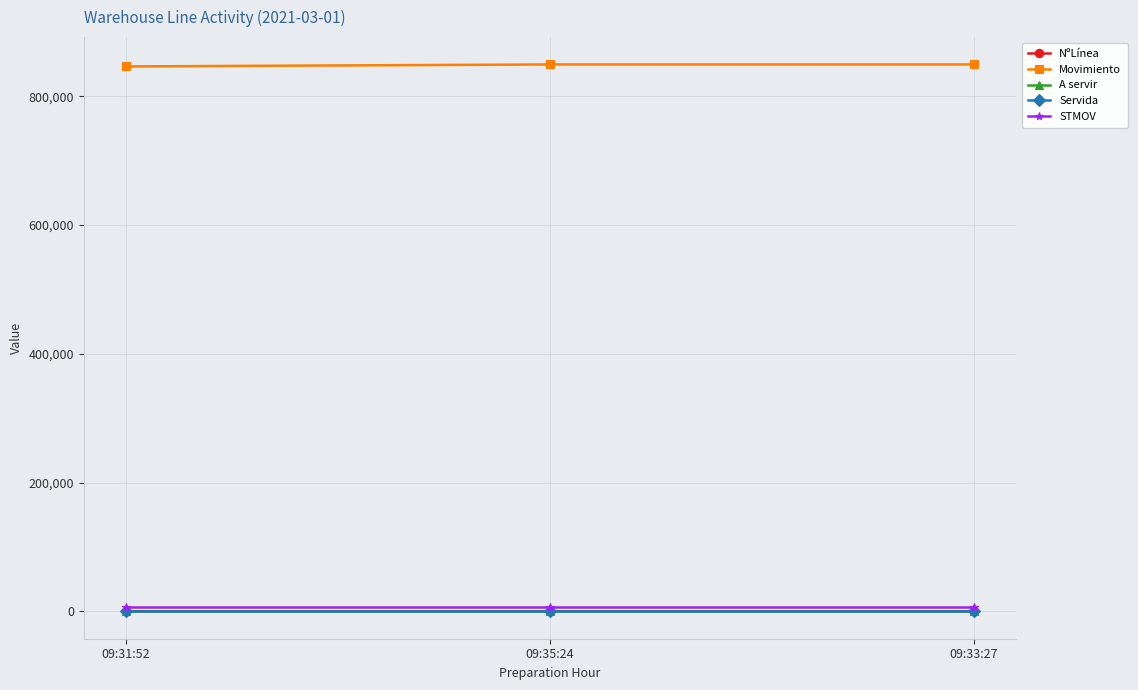

What position from the right is 09:35:24?

2